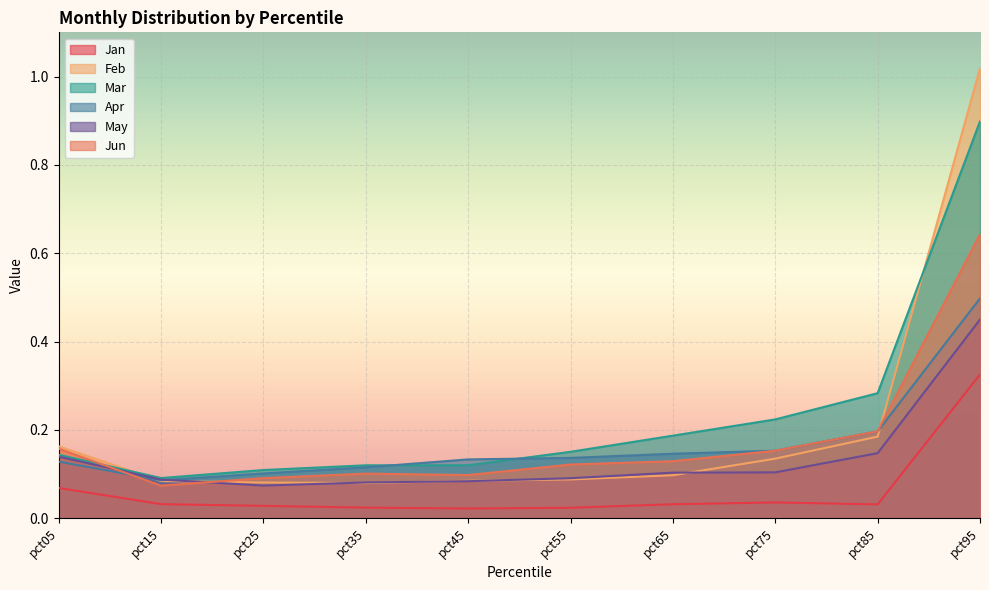

What are all the series names shown in the legend?

Jan, Feb, Mar, Apr, May, Jun